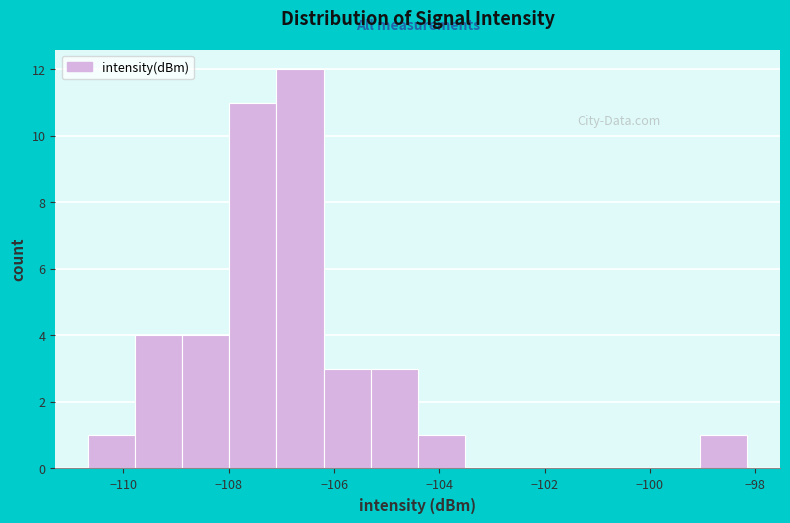

Reading left to right, list every bar in this chart as the range it spans on the x-axis followed by its height. Neither the bar edges nor the heights are printed on the chart, so give them approximately, as read against the axes.

-110.6 to -109.8: 1
-109.8 to -108.8: 4
-108.8 to -108.0: 4
-108.0 to -107.0: 11
-107.0 to -106.2: 12
-106.2 to -105.4: 3
-105.4 to -104.4: 3
-104.4 to -103.6: 1
-103.6 to -102.6: 0
-102.6 to -101.8: 0
-101.8 to -100.8: 0
-100.8 to -100.0: 0
-100.0 to -99.0: 0
-99.0 to -98.2: 1